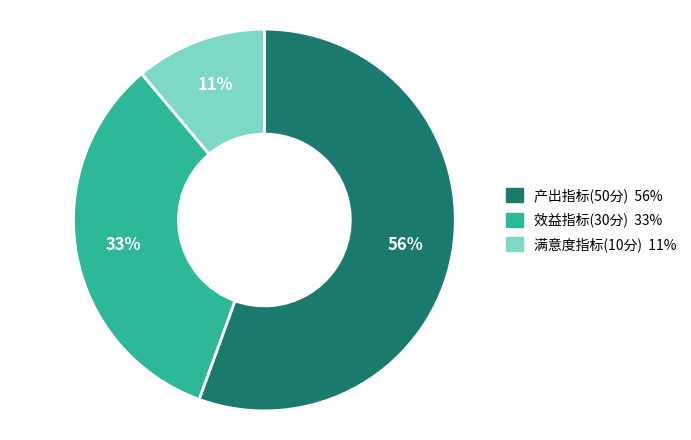

How many slices are in this pie chart?

3